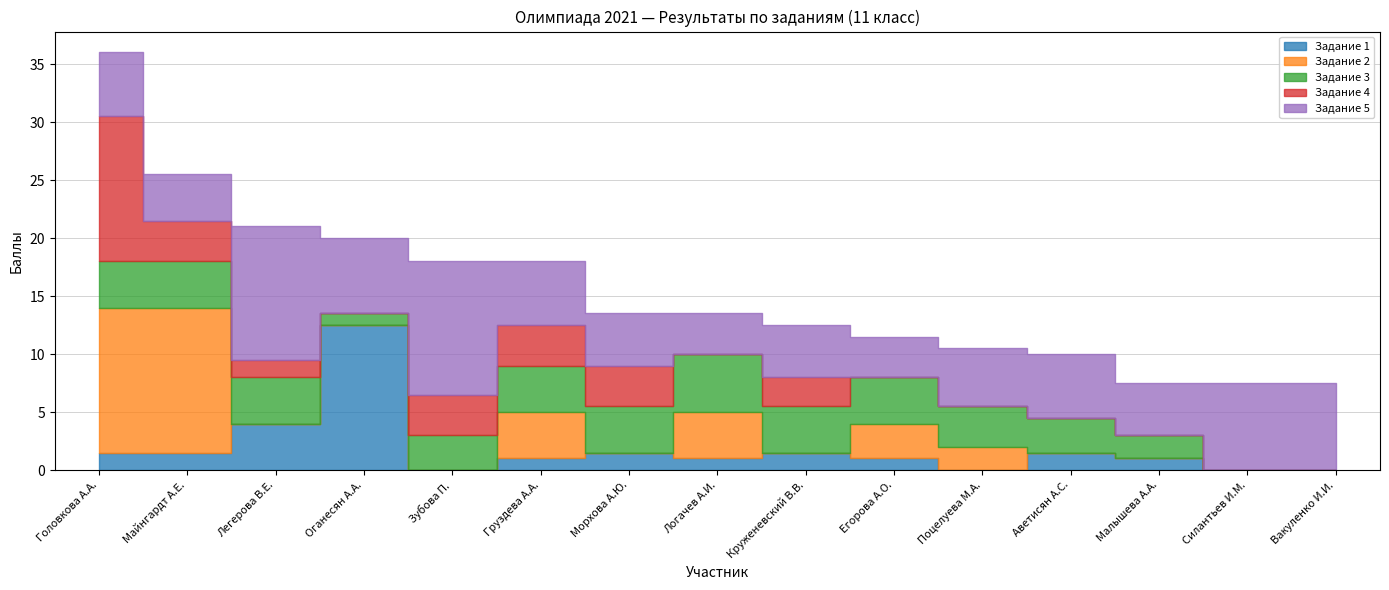

How many times do Задание 4 and Задание 5 cross each other?

1